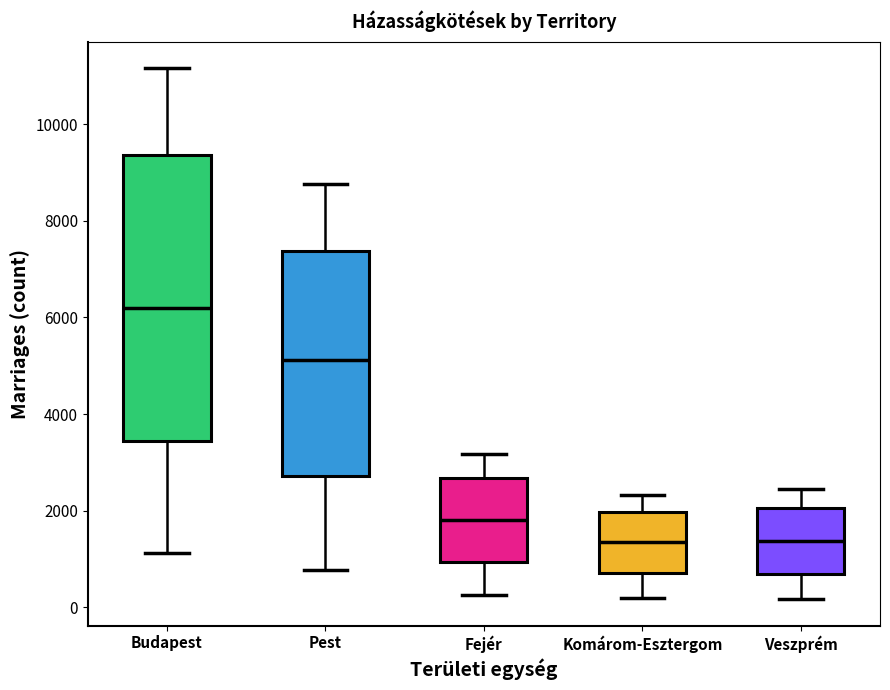

Where does the median line of the box for Pest sit on the y-axis? The values are not printed on the chart, so give them approximately, as read against the axis.

5200